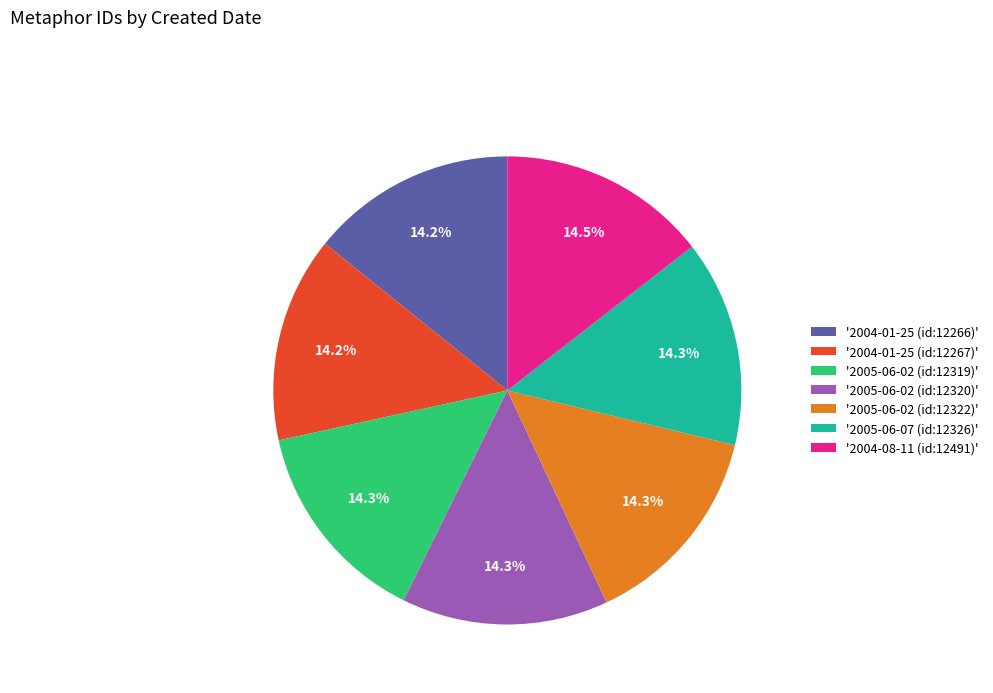

Do '2005-06-07 (id:12326)' and '2005-06-02 (id:12322)' together represent more than half of the pie?

No